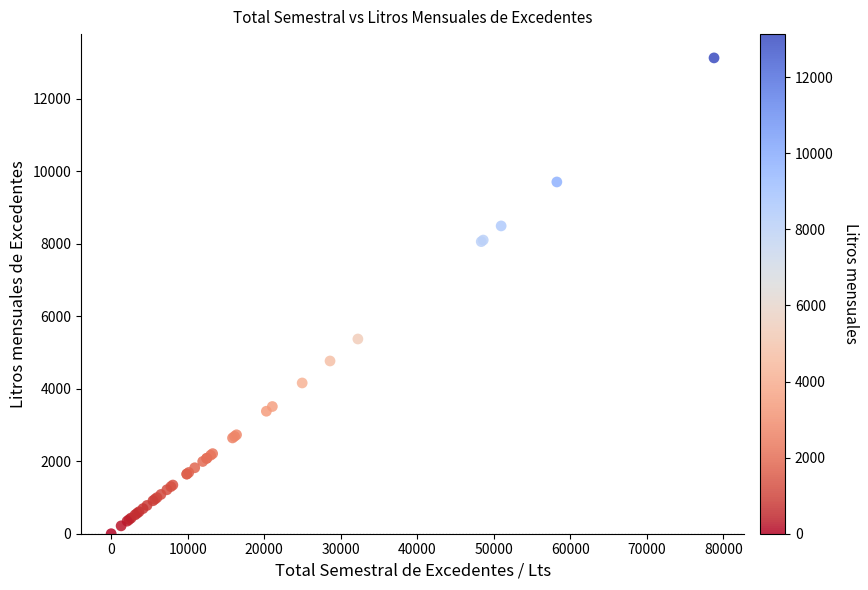

What Y value in the scatter plot is closest to 6565?

5373.3